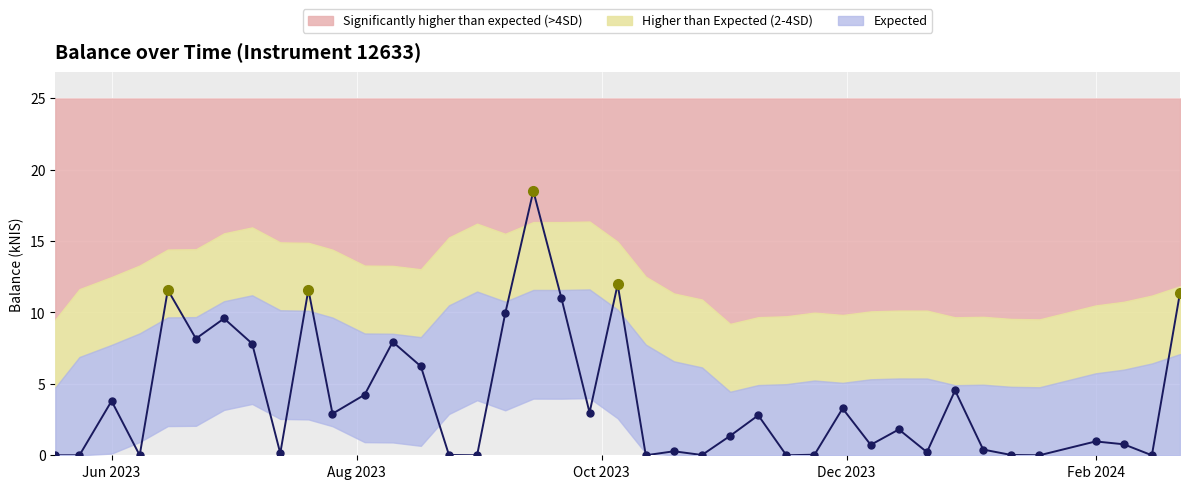

What is the difference between the values at 2023-08-10 and 2023-09-14?

10.6